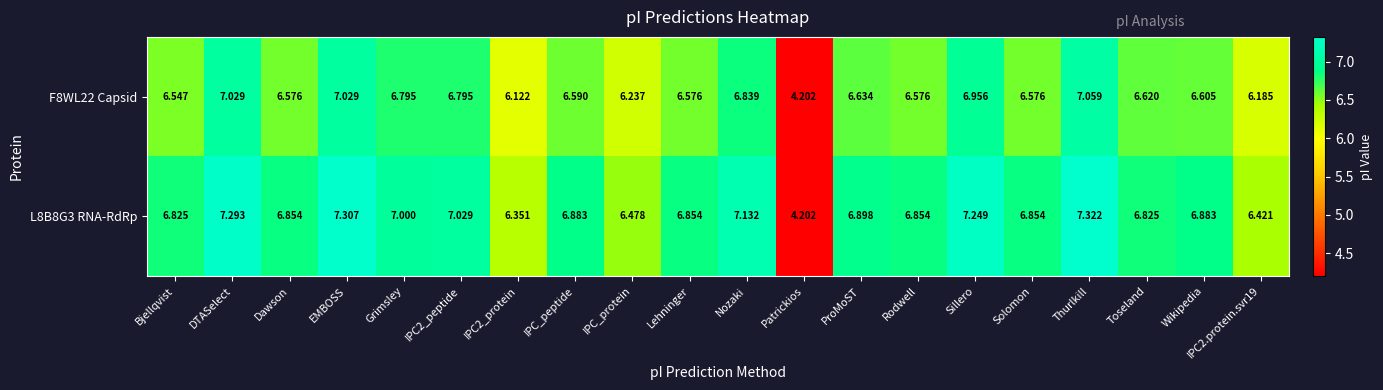

Which series has the largest range (max minus min)?

L8B8G3 RNA-RdRp